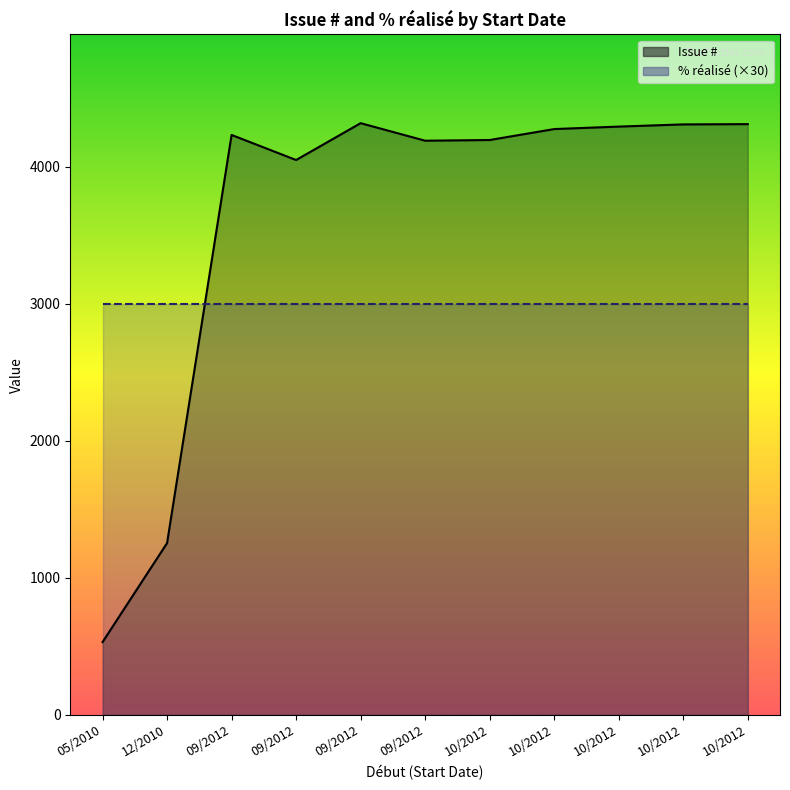

How many lines are shown in the chart?

2